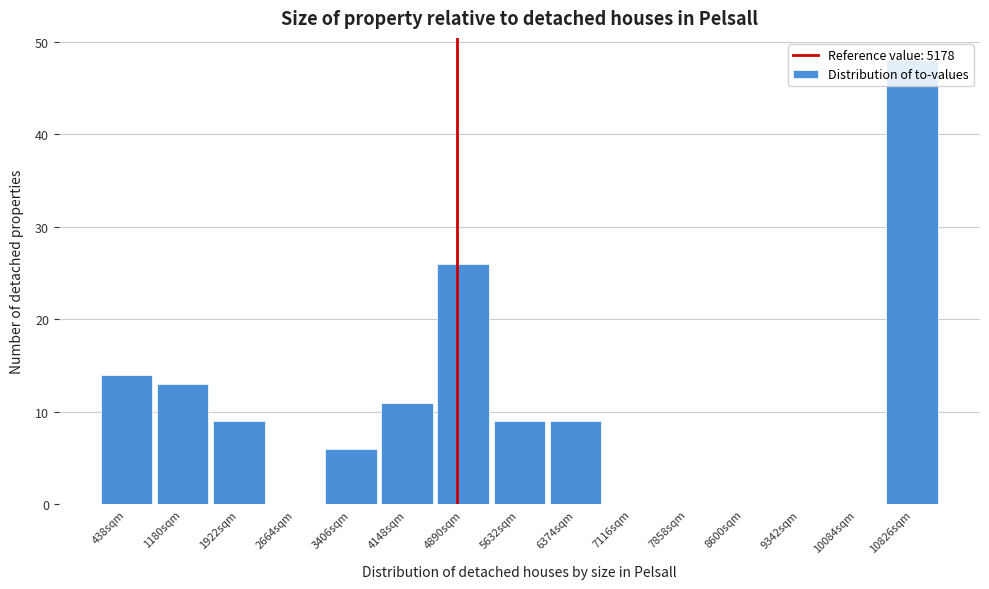

What is the change in value from 3406sqm to 6374sqm?

+3